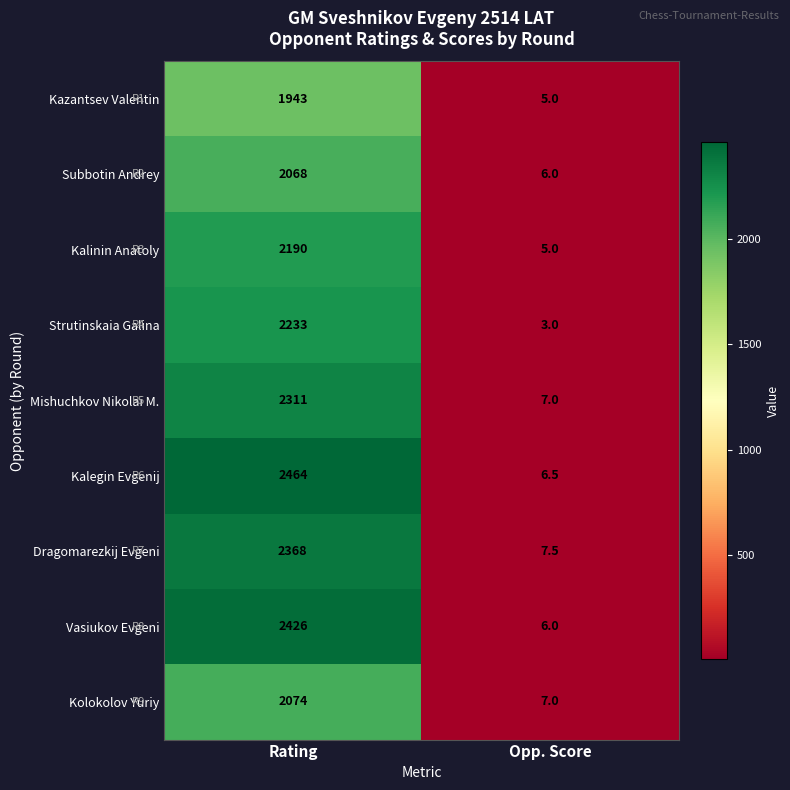

Reading left to right, extract all data points from this chart.

Kazantsev Valentin: 1943.0	5.0
Subbotin Andrey: 2068.0	6.0
Kalinin Anatoly: 2190.0	5.0
Strutinskaia Galina: 2233.0	3.0
Mishuchkov Nikolai M.: 2311.0	7.0
Kalegin Evgenij: 2464.0	6.5
Dragomarezkij Evgeni: 2368.0	7.5
Vasiukov Evgeni: 2426.0	6.0
Kolokolov Yuriy: 2074.0	7.0